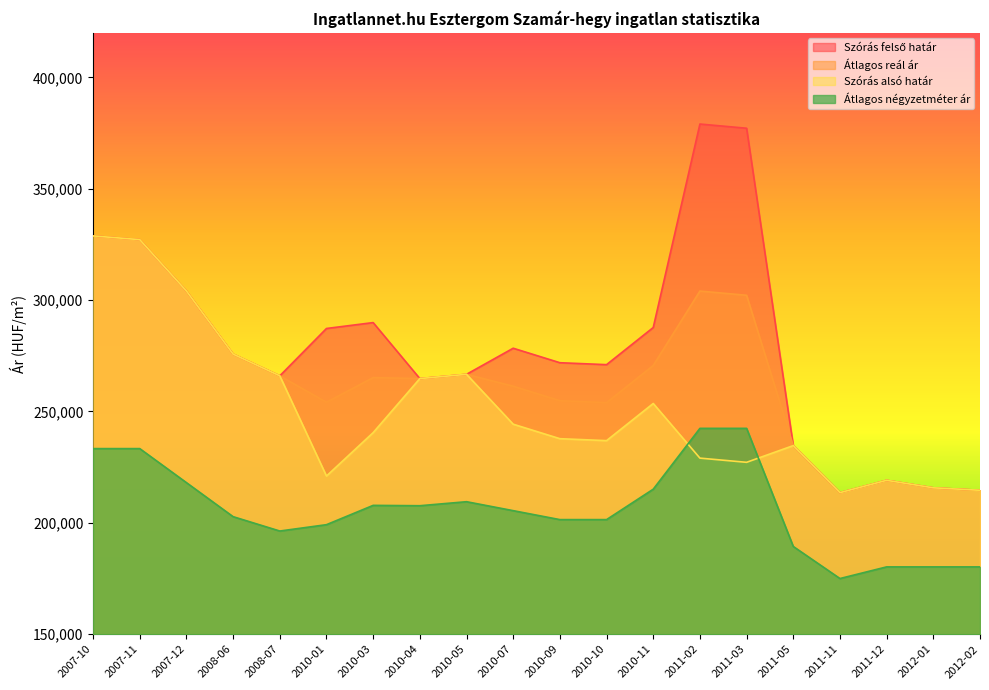

How many values in the Átlagos reál ár series exceed 265205?

9